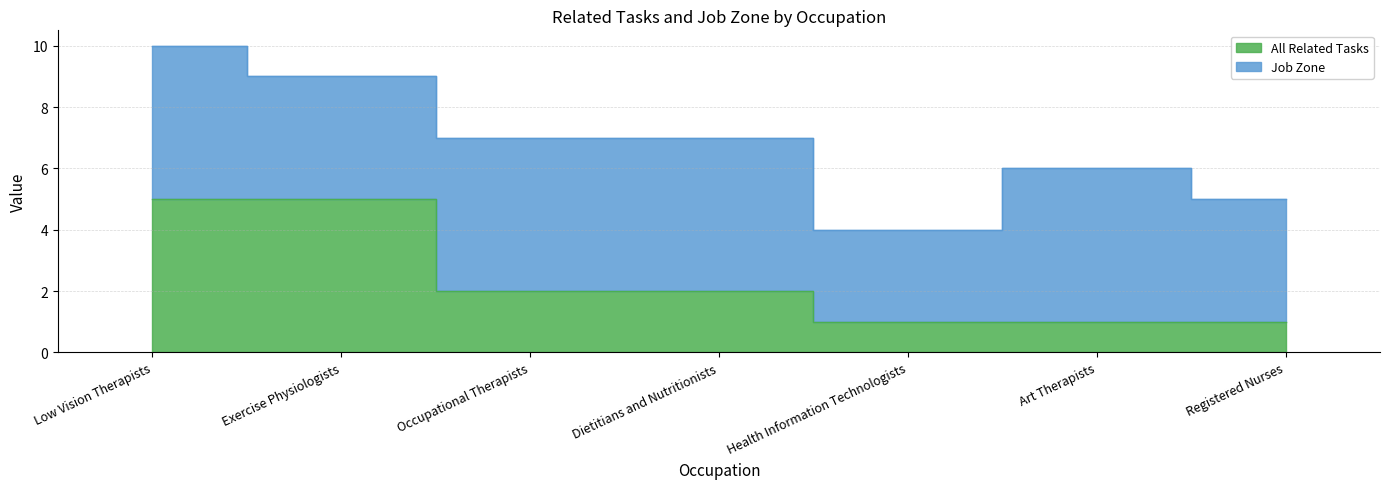

Rank the categories by value from lowest to highest.

Health Information Technologists, Art Therapists, Registered Nurses, Occupational Therapists, Dietitians and Nutritionists, Low Vision Therapists, Exercise Physiologists